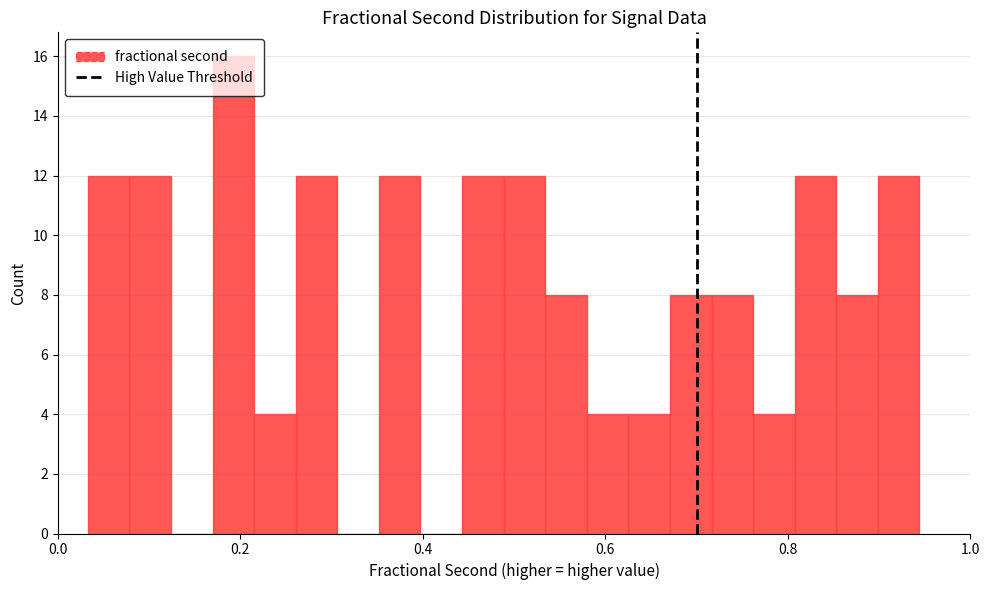

Read against the x-axis, roughly where is the centre of the tallest bar?

0.20